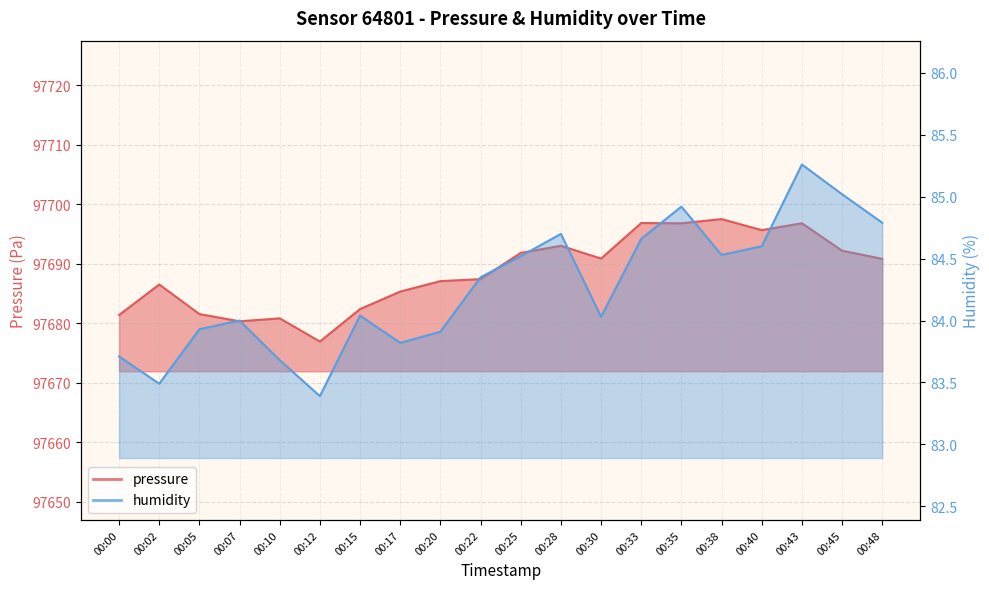

How many interior local peaks does the humidity series have?

5